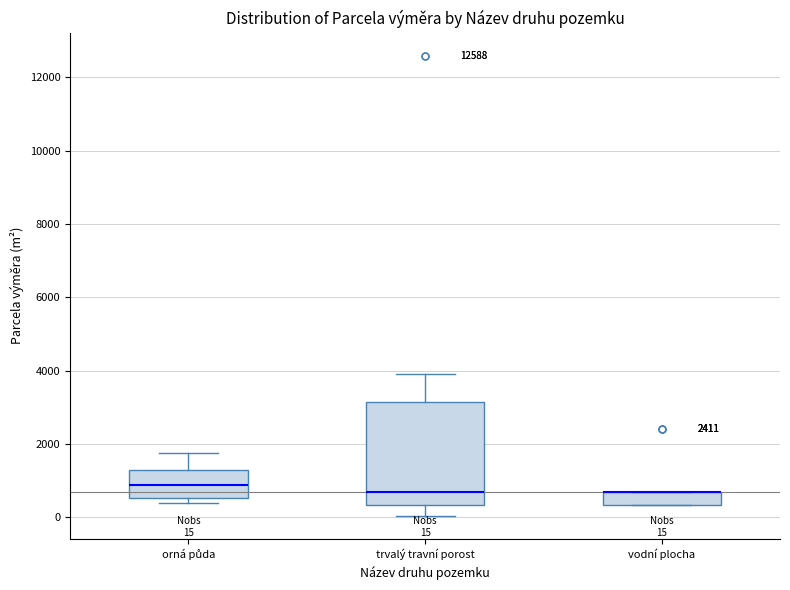

Comparing the boxes themselves (not the whiskers), which one is the tallest?

trvalý travní porost